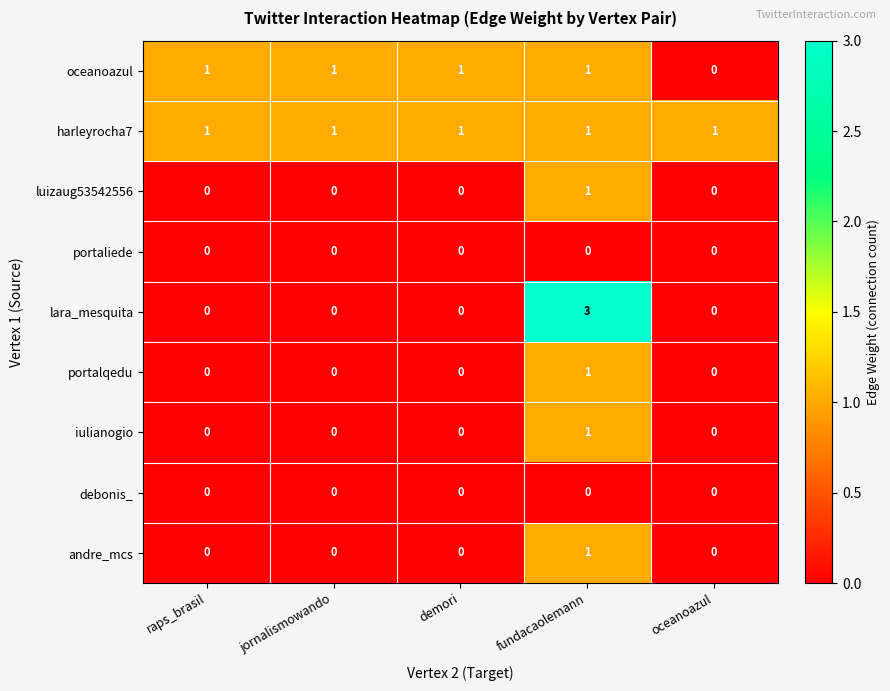

Count the number of categories in the chart.

5